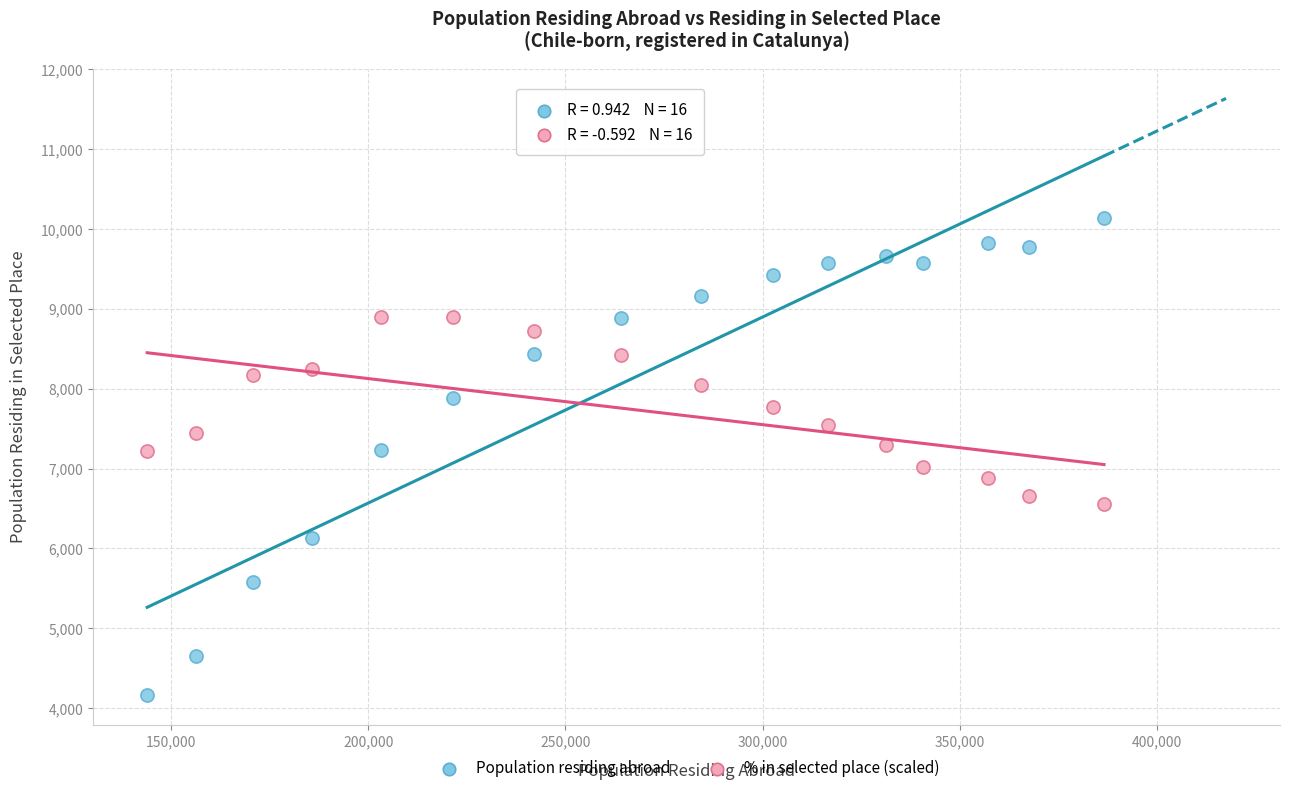

Which series has the largest Y range (max minus min)?

Population residing abroad